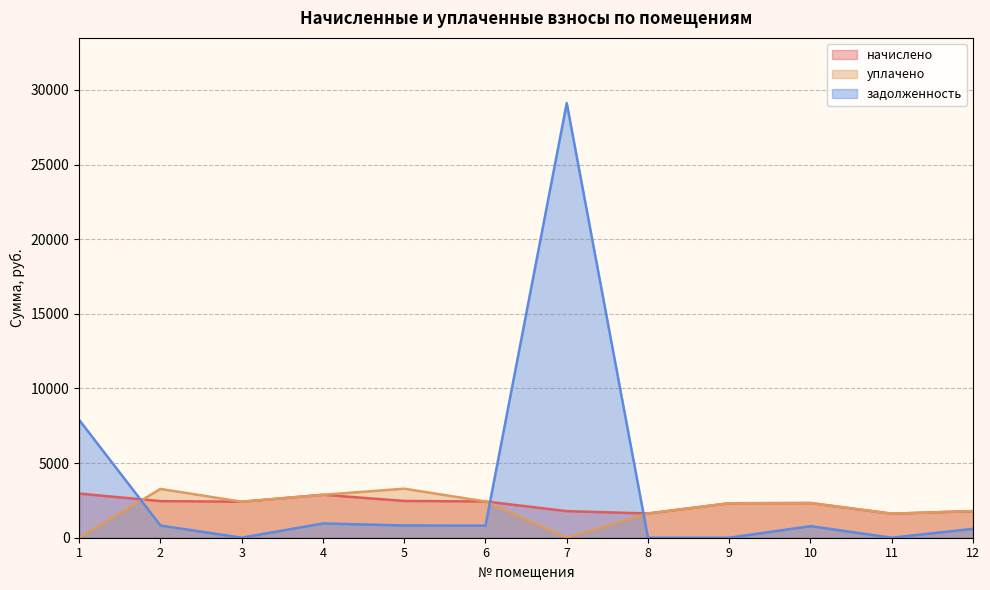

After their last crossing, which series has the higher values: начислено or задолженность?

начислено